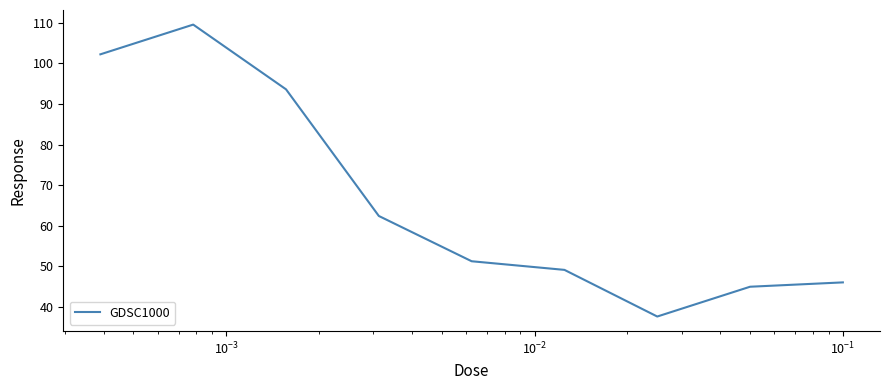

What is the minimum value shown in the chart?

37.6